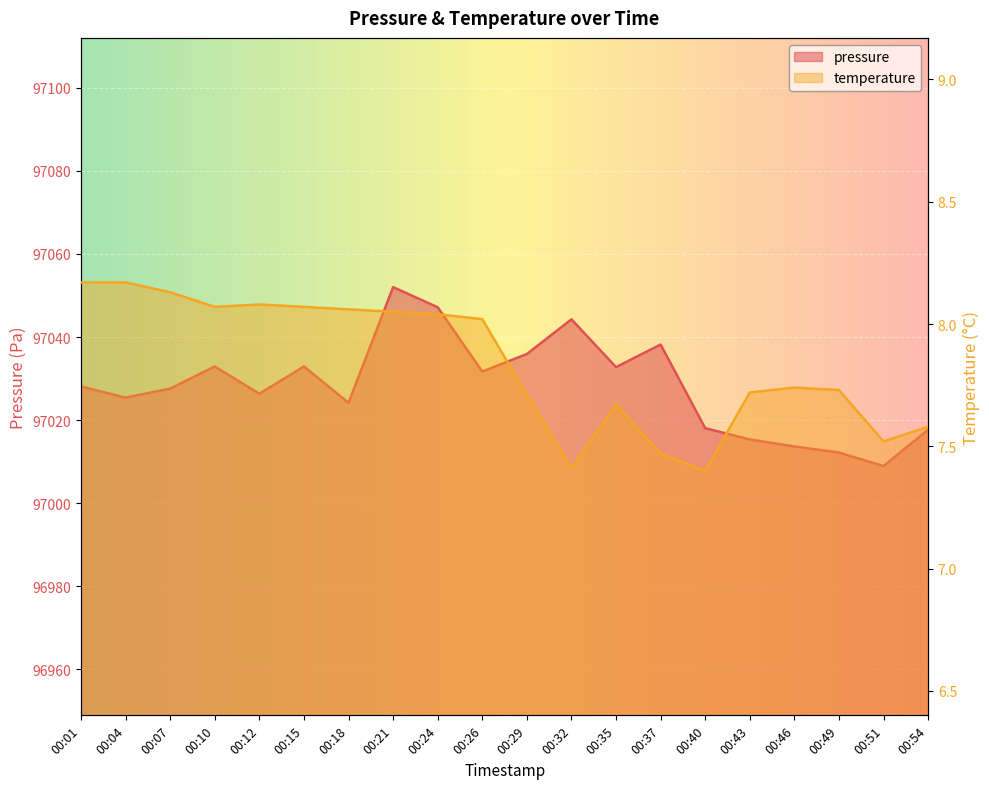

What is the average value of the temperature series?

7.8